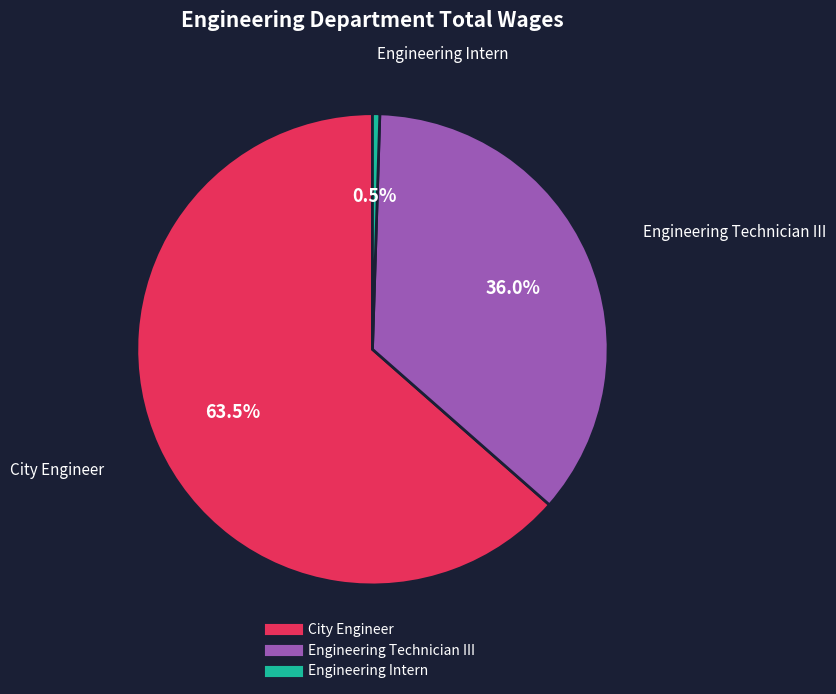

Between City Engineer and Engineering Intern, which is larger?

City Engineer